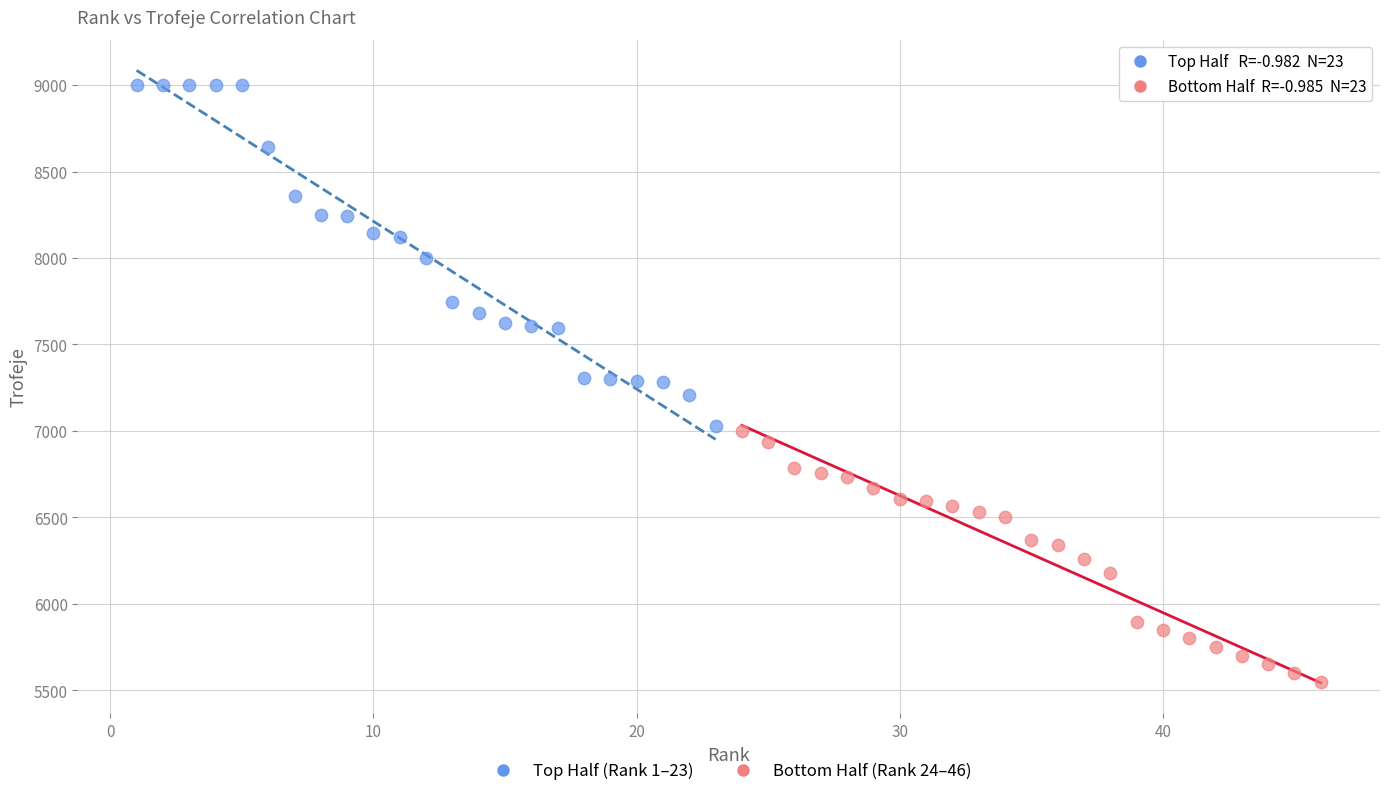

Which series reaches the maximum Y coordinate?

Top Half (Rank 1–23)